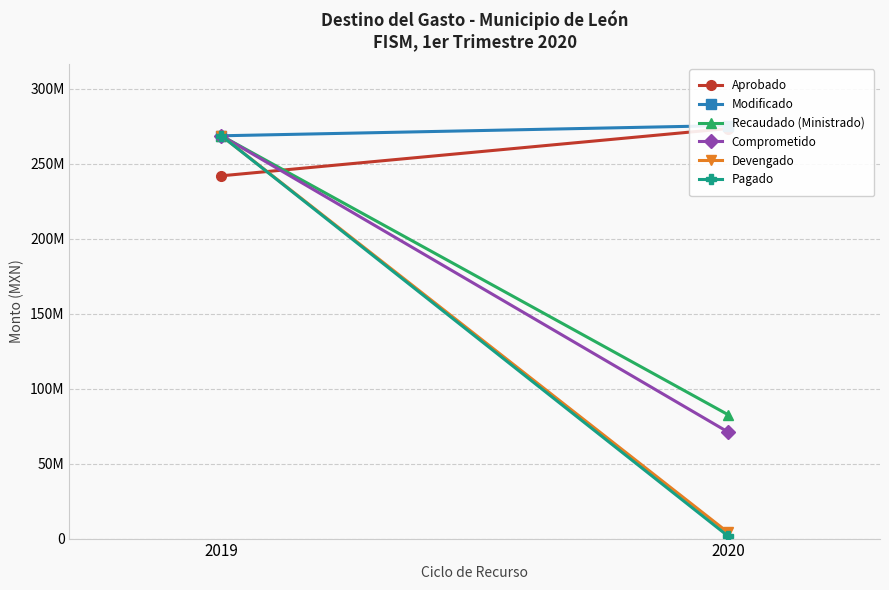

True or false: Aprobado has a value of 92867348.7 at 2020.

False